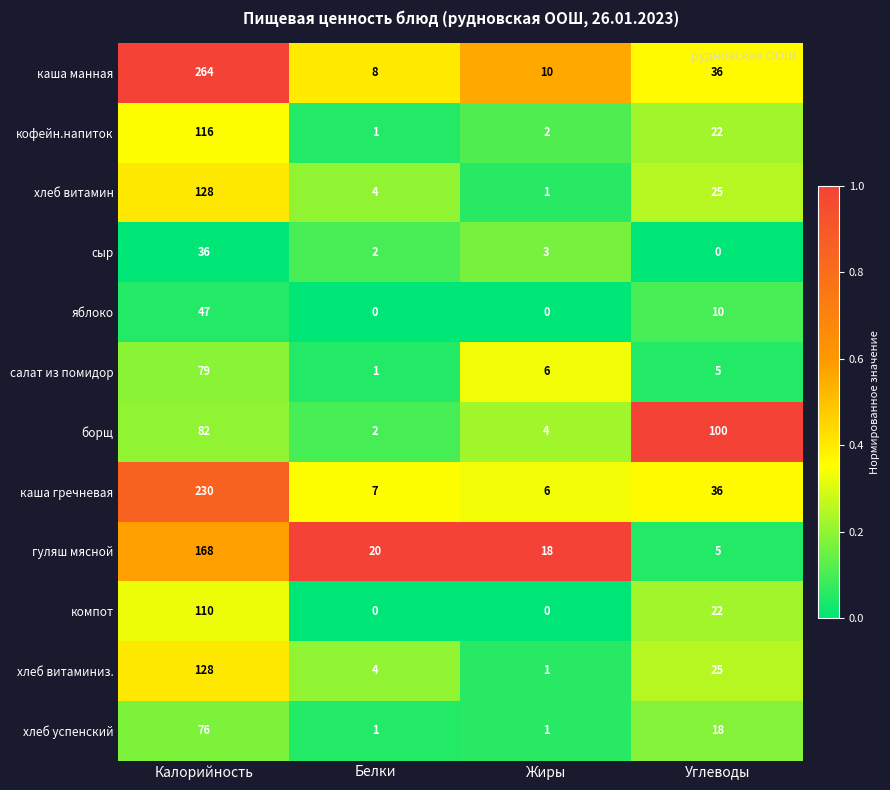

Rank the categories by сыр value from lowest to highest.

Углеводы, Белки, Жиры, Калорийность